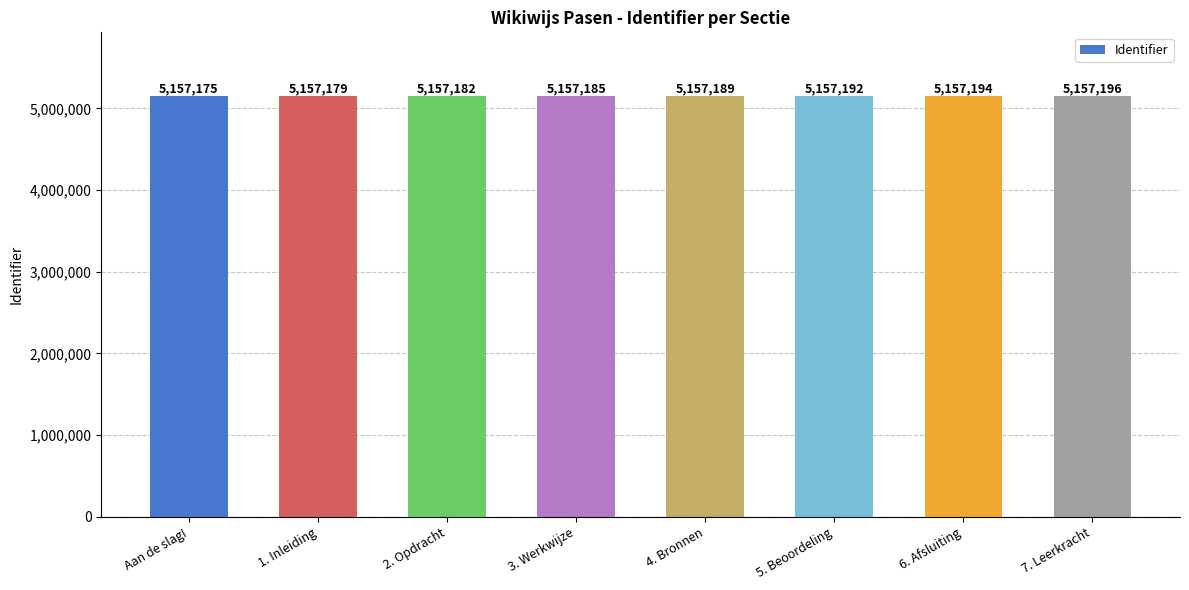

Rank the categories by value from highest to lowest.

7. Leerkracht, 6. Afsluiting, 5. Beoordeling, 4. Bronnen, 3. Werkwijze, 2. Opdracht, 1. Inleiding, Aan de slag!